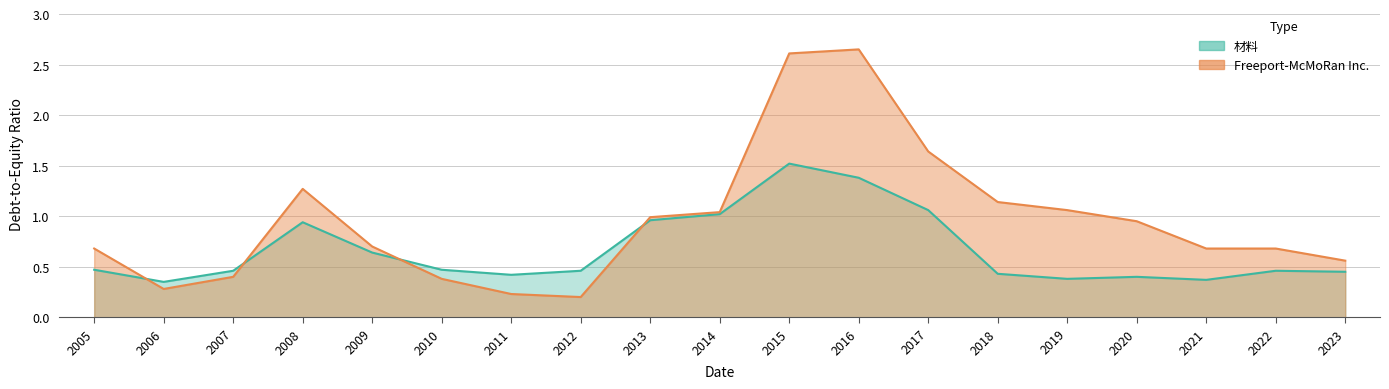

Which series has the largest range (max minus min)?

Freeport-McMoRan Inc.